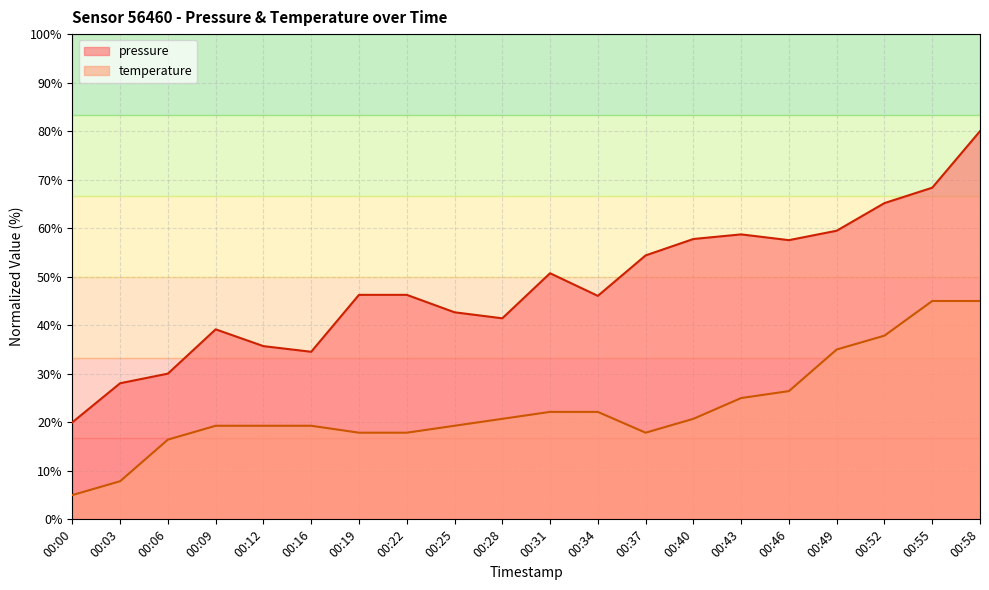

True or false: pressure_line and temperature_line intersect in this chart.

False